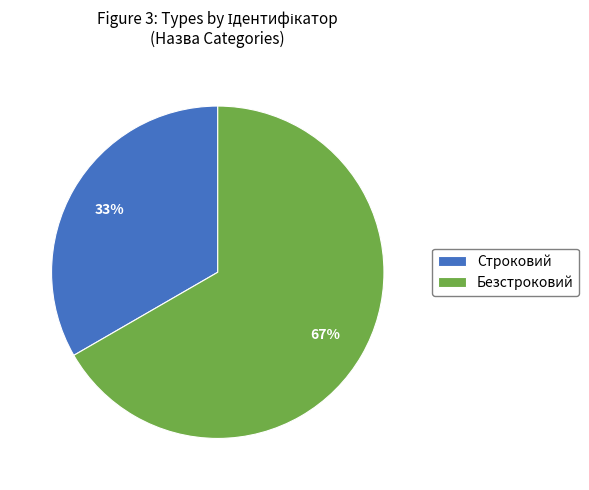

Is it true that Строковий is 33% of the pie?

True